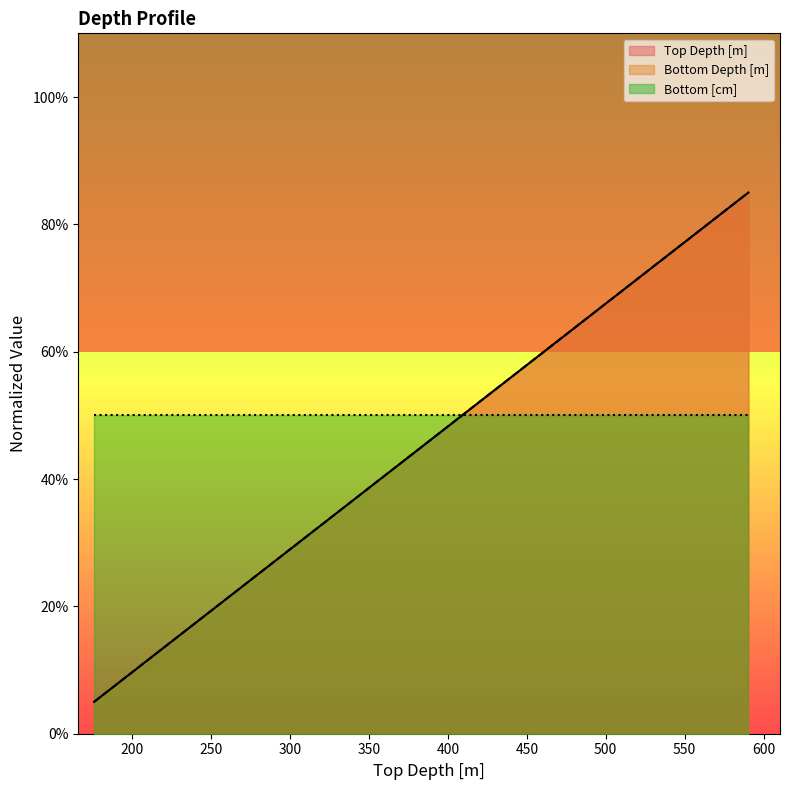

How many lines are shown in the chart?

3